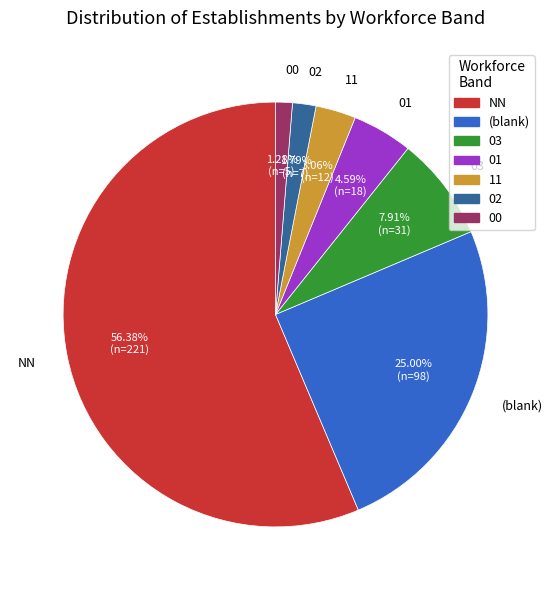

Which category has the smallest portion of the pie?

00